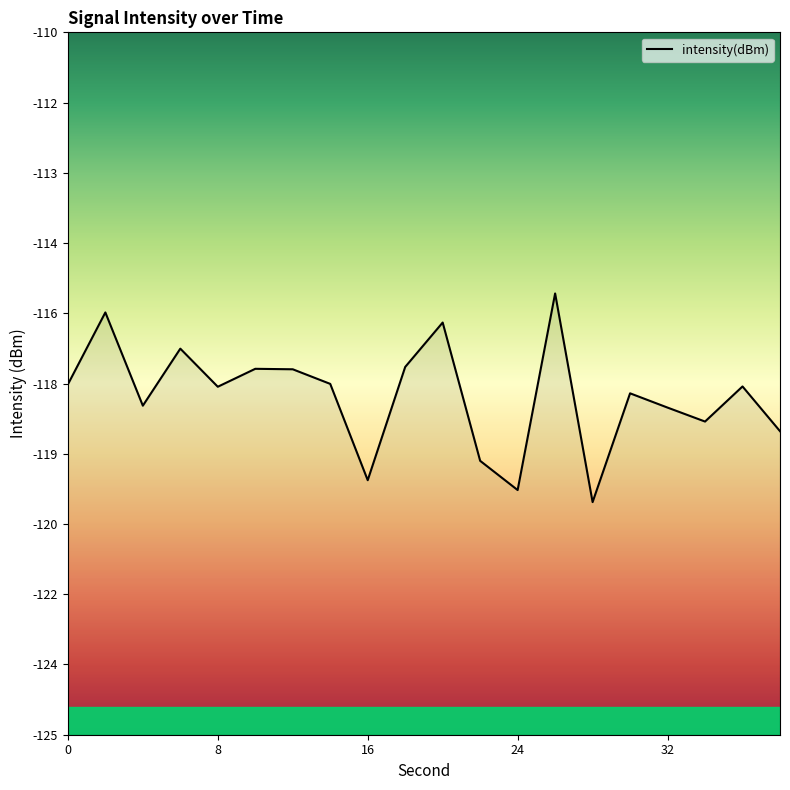

Reading left to right, list all the values displayed in this chart.

-117.5	-116.0	-118.0	-116.8	-117.6	-117.2	-117.2	-117.5	-119.6	-117.1	-116.2	-119.2	-119.8	-115.6	-120.0	-117.7	-118.0	-118.3	-117.6	-118.5